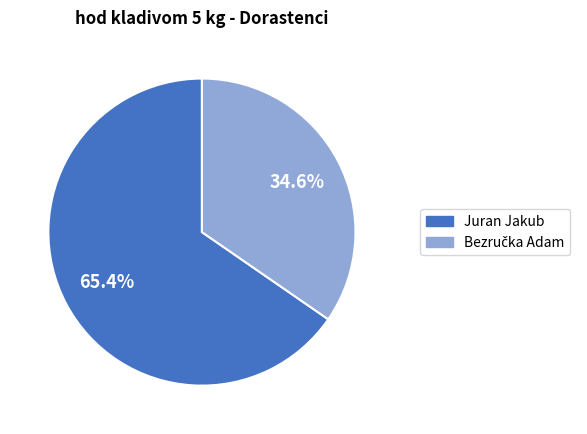

Is there any slice that represents more than half of the pie?

Yes